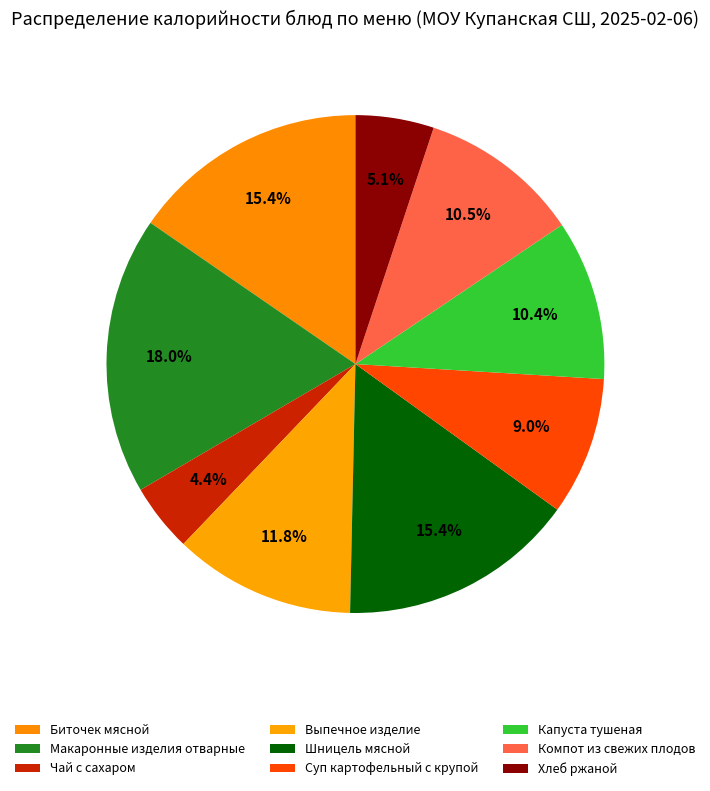

Count the number of slices in the pie.

9